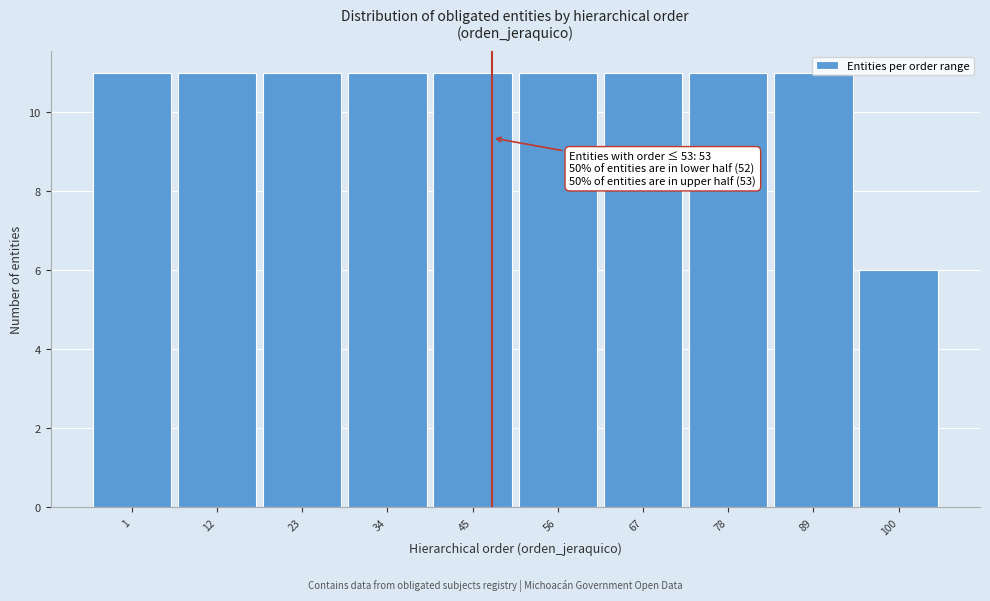

At which label is the value closest to 8?

100